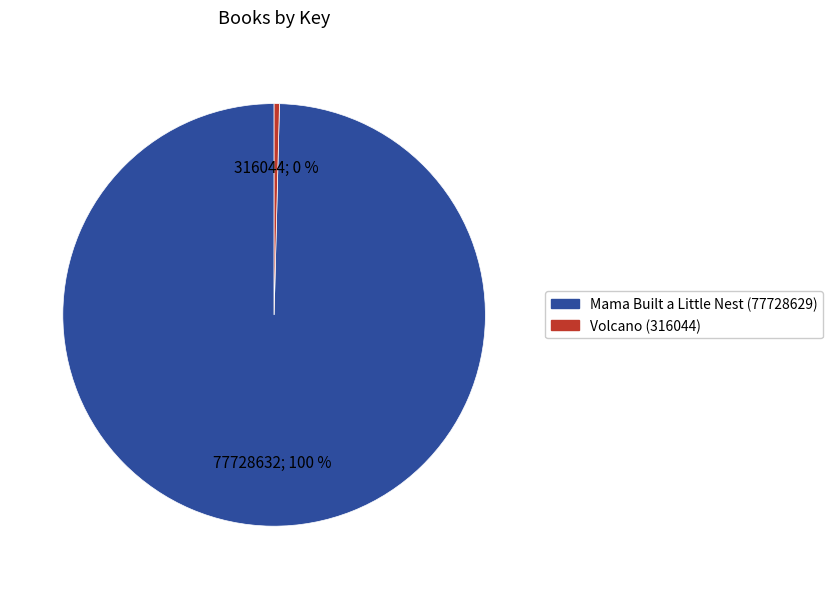

Rank the categories by value from highest to lowest.

Mama Built a Little Nest (77728629), Volcano (316044)